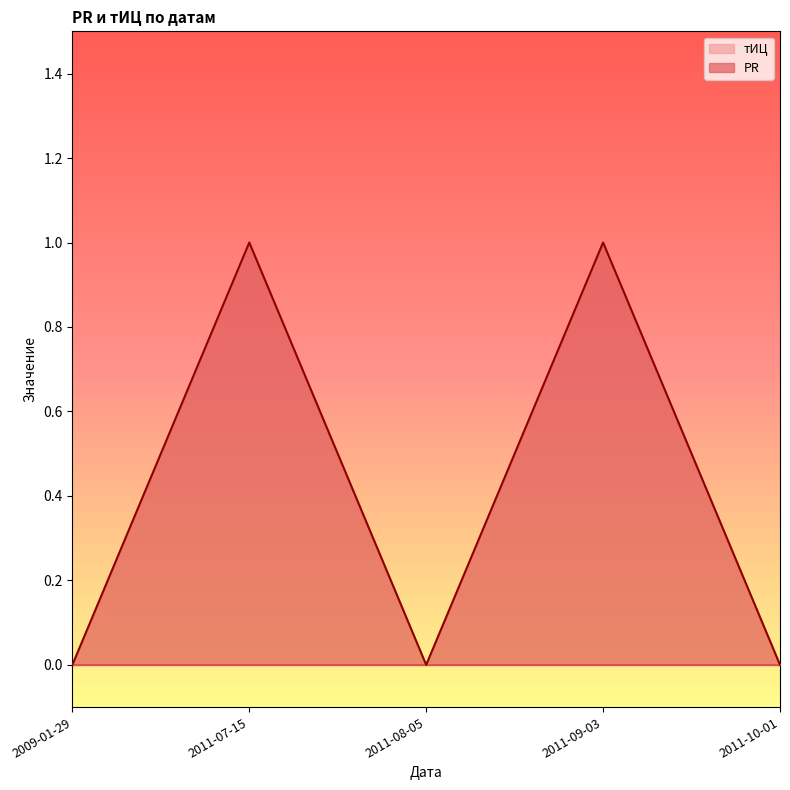

How many interior local peaks (higher than both neighbors) does the data have?

2